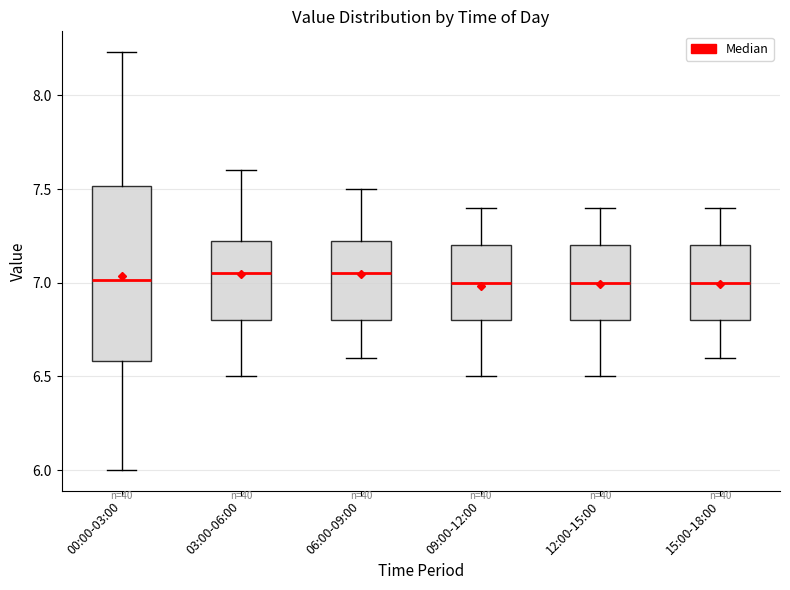

Reading left to right, transcribe this box plot: for each box, give where its median line is, the range the box spans, and where its two whiskers end, as read against the y-axis. The values are not printed on the chart, so give them approximately, as read against the axis.

00:00-03:00: median 7.00, box 6.60 to 7.50, whiskers 6.00 to 8.25
03:00-06:00: median 7.05, box 6.80 to 7.25, whiskers 6.50 to 7.60
06:00-09:00: median 7.05, box 6.80 to 7.25, whiskers 6.60 to 7.50
09:00-12:00: median 7.00, box 6.80 to 7.20, whiskers 6.50 to 7.40
12:00-15:00: median 7.00, box 6.80 to 7.20, whiskers 6.50 to 7.40
15:00-18:00: median 7.00, box 6.80 to 7.20, whiskers 6.60 to 7.40